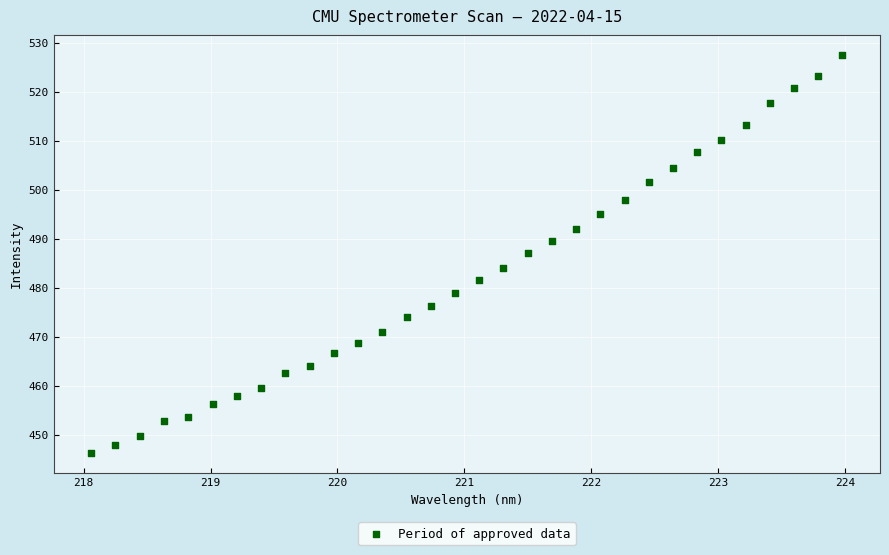

What is the range of X values (max minus min)?

5.9